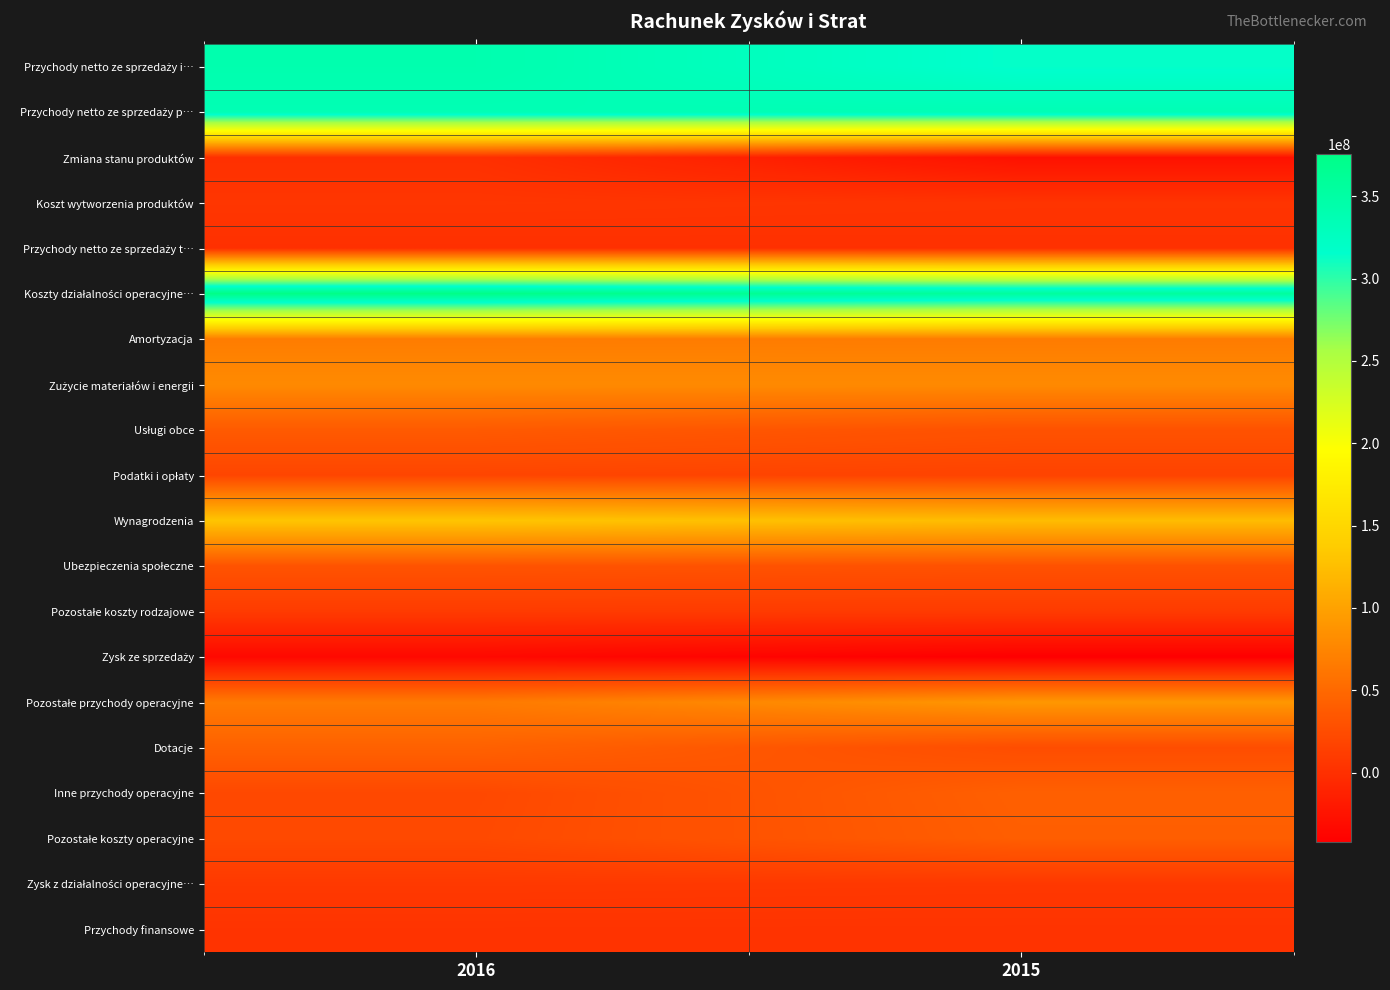

Rank the series at 2015 from highest to lowest value.

Koszty działalności operacyjne…, Przychody netto ze sprzedaży p…, Przychody netto ze sprzedaży i…, Wynagrodzenia, Pozostałe przychody operacyjne, Zużycie materiałów i energii, Amortyzacja, Inne przychody operacyjne, Pozostałe koszty operacyjne, Usługi obce, Ubezpieczenia społeczne, Dotacje, Podatki i opłaty, Pozostałe koszty rodzajowe, Zysk z działalności operacyjne…, Koszt wytworzenia produktów, Przychody finansowe, Przychody netto ze sprzedaży t…, Zmiana stanu produktów, Zysk ze sprzedaży